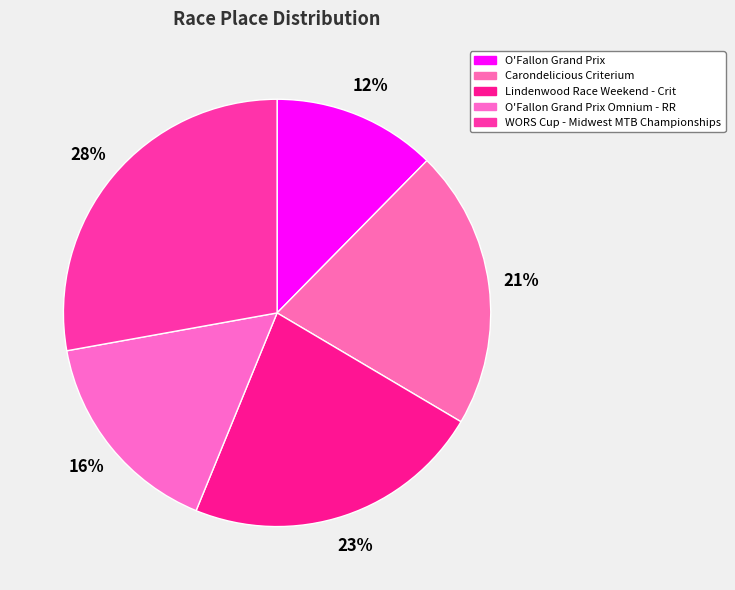

To the nearest percent, what is the average slice percentage?

20%